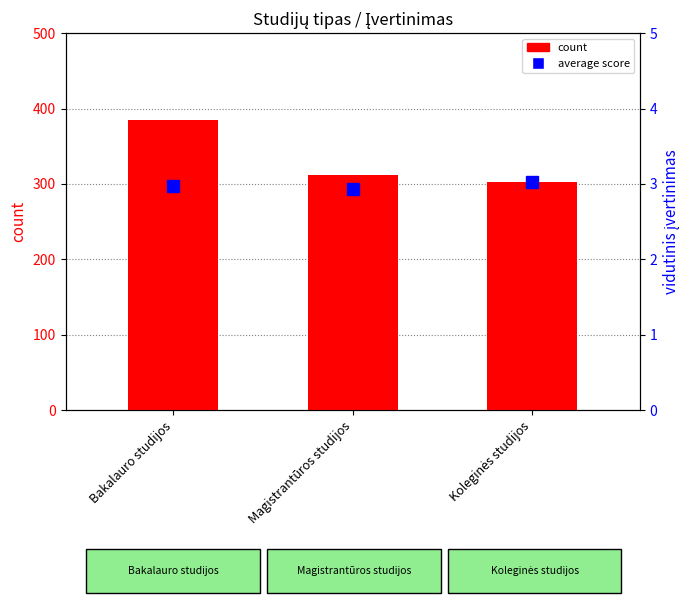

What position from the left is Magistrantūros studijos?

2